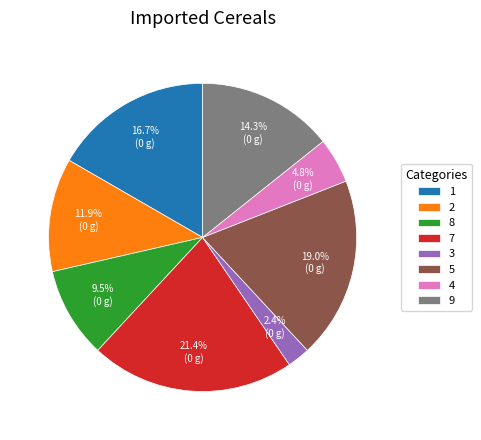

How many slices are in this pie chart?

8